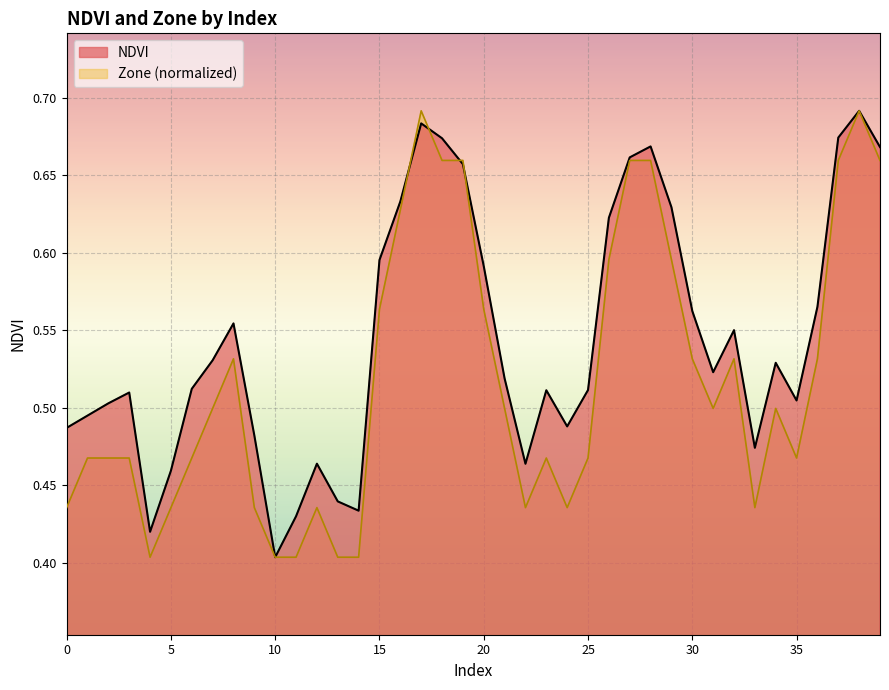

What are all the series names shown in the legend?

NDVI, Zone (normalized)